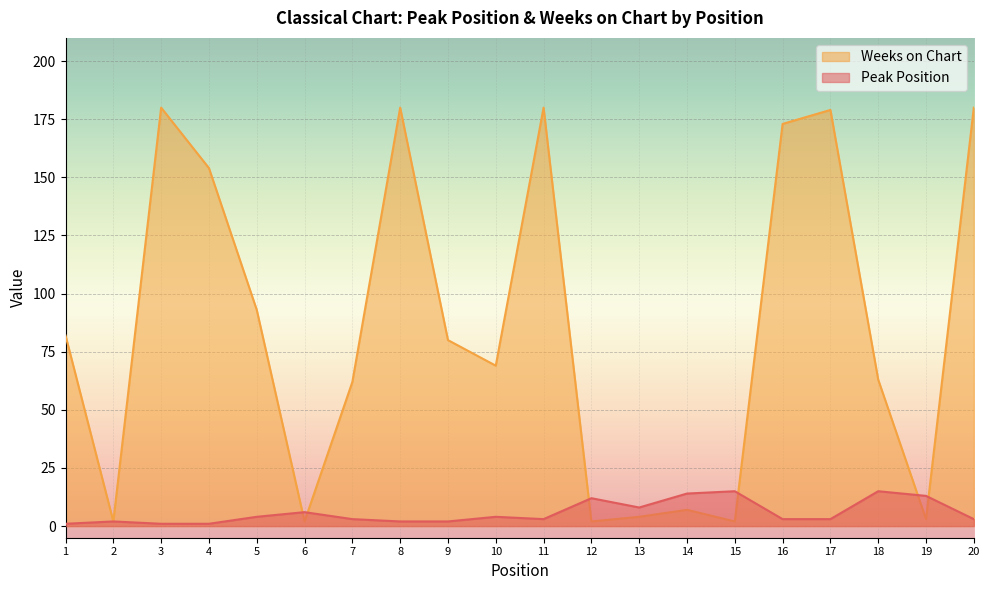

How many intersections are there between Peak Position and Weeks on Chart?

6